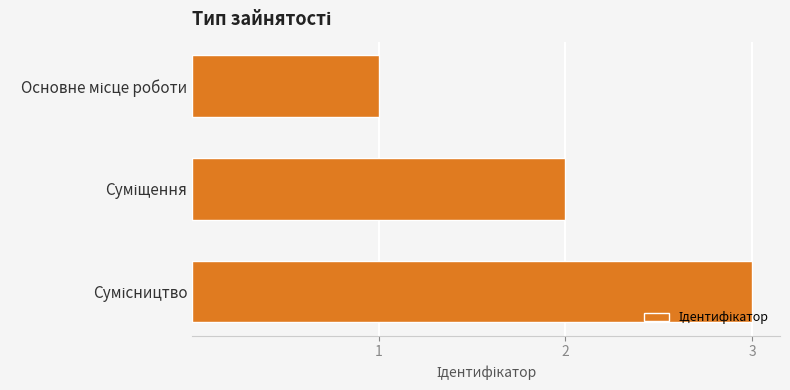

What is the greatest value displayed?

3